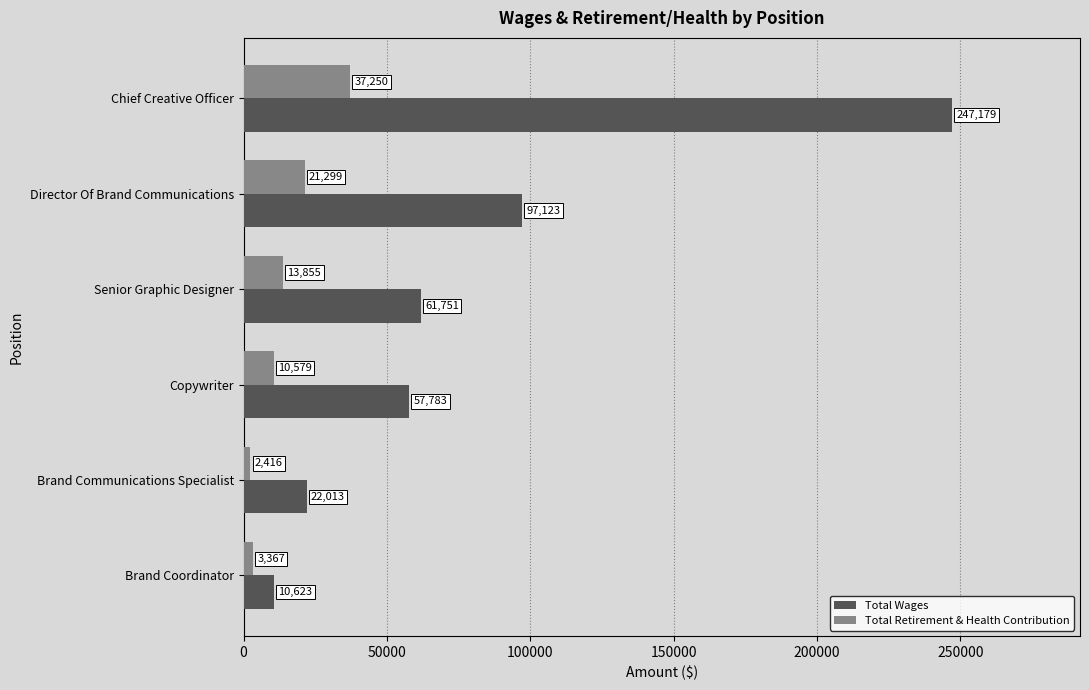

Which series has the widest spread of values?

Total Wages